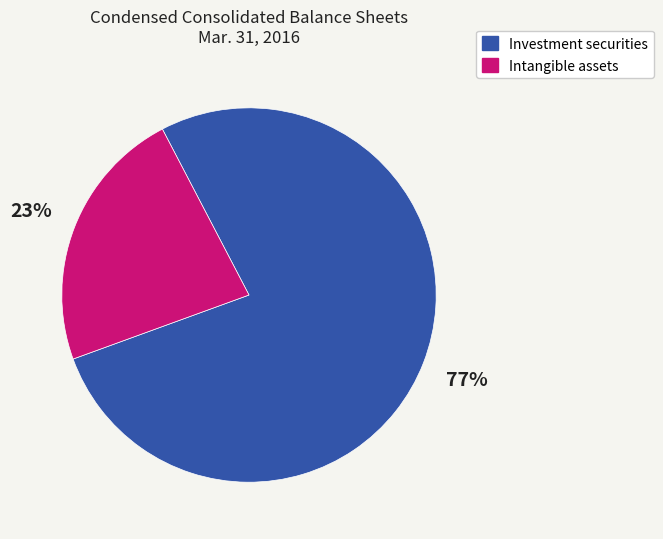

Does any single category account for the majority?

Yes